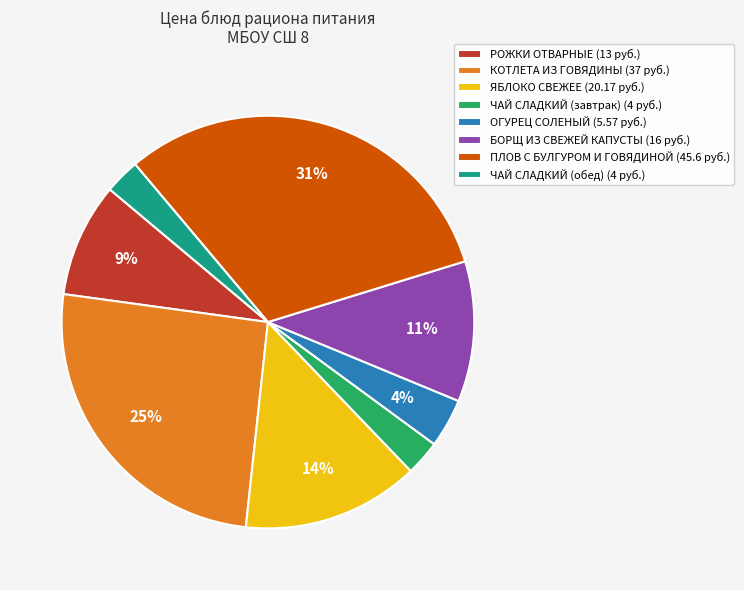

Does any single category account for the majority?

No